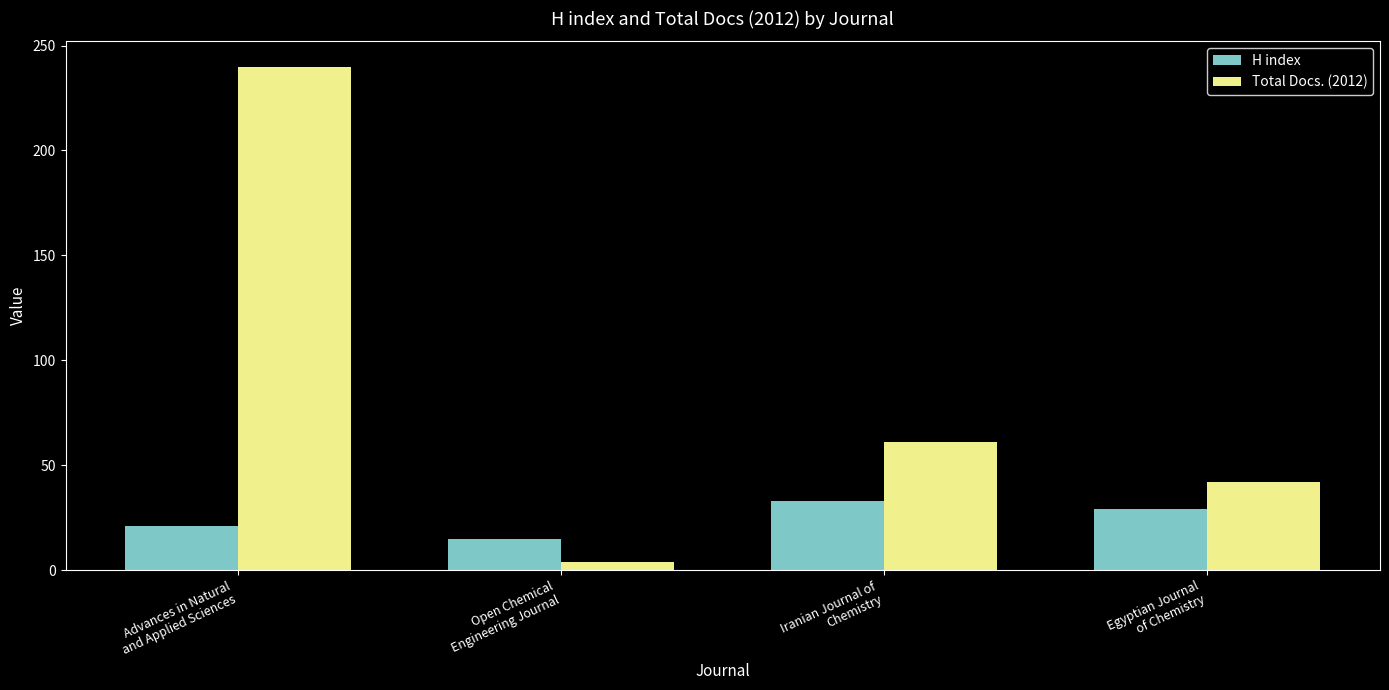

What are all the series names shown in the legend?

H index, Total Docs. (2012)